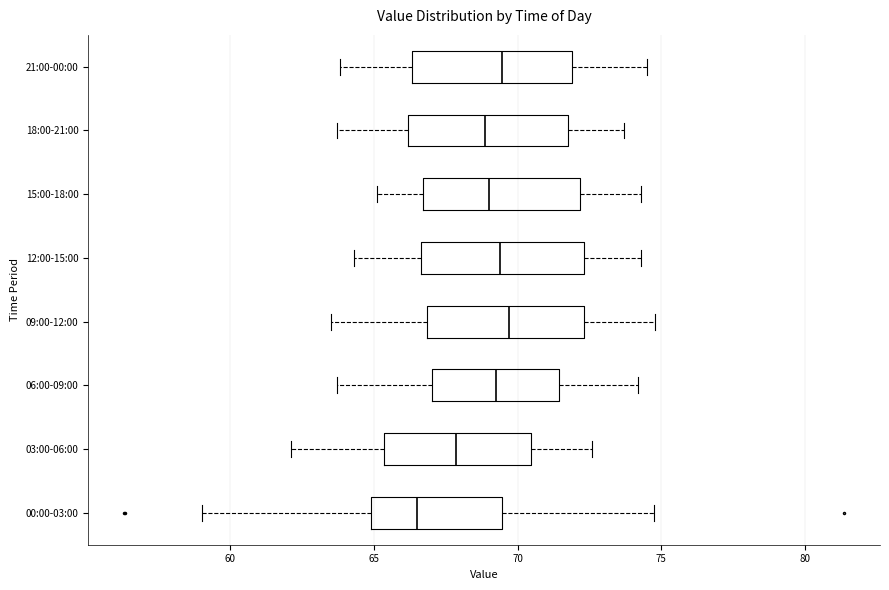

Reading bottom to top, transcribe this box plot: for each box, give where its median line is, the range the box spans, and where its two whiskers end, as read against the x-axis. The values are not printed on the chart, so give them approximately, as read against the axis.

00:00-03:00: median 66.5, box 65.0 to 69.5, whiskers 59.0 to 75.0
03:00-06:00: median 68.0, box 65.5 to 70.5, whiskers 62.0 to 72.5
06:00-09:00: median 69.5, box 67.0 to 71.5, whiskers 63.5 to 74.0
09:00-12:00: median 69.5, box 67.0 to 72.5, whiskers 63.5 to 75.0
12:00-15:00: median 69.5, box 66.5 to 72.5, whiskers 64.5 to 74.5
15:00-18:00: median 69.0, box 66.5 to 72.0, whiskers 65.0 to 74.5
18:00-21:00: median 69.0, box 66.0 to 72.0, whiskers 63.5 to 73.5
21:00-00:00: median 69.5, box 66.5 to 72.0, whiskers 64.0 to 74.5